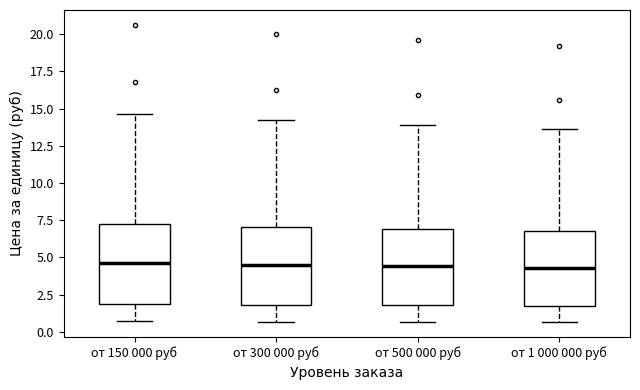

Where is the lower edge of the box for от 300 000 руб on the y-axis? The values are not printed on the chart, so give them approximately, as read against the axis.

2.0